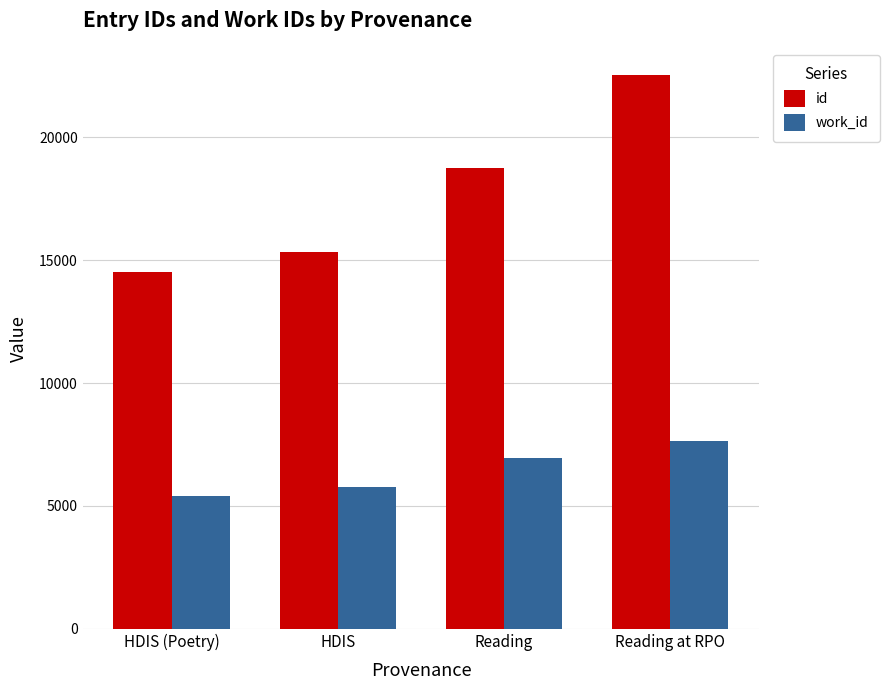

What are all the series names shown in the legend?

id, work_id